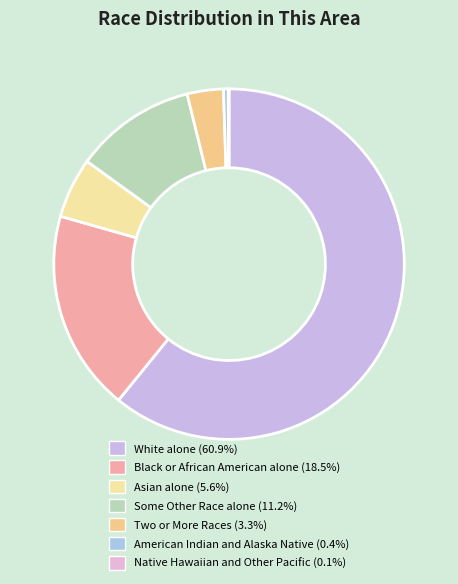

Is there any slice that represents more than half of the pie?

Yes